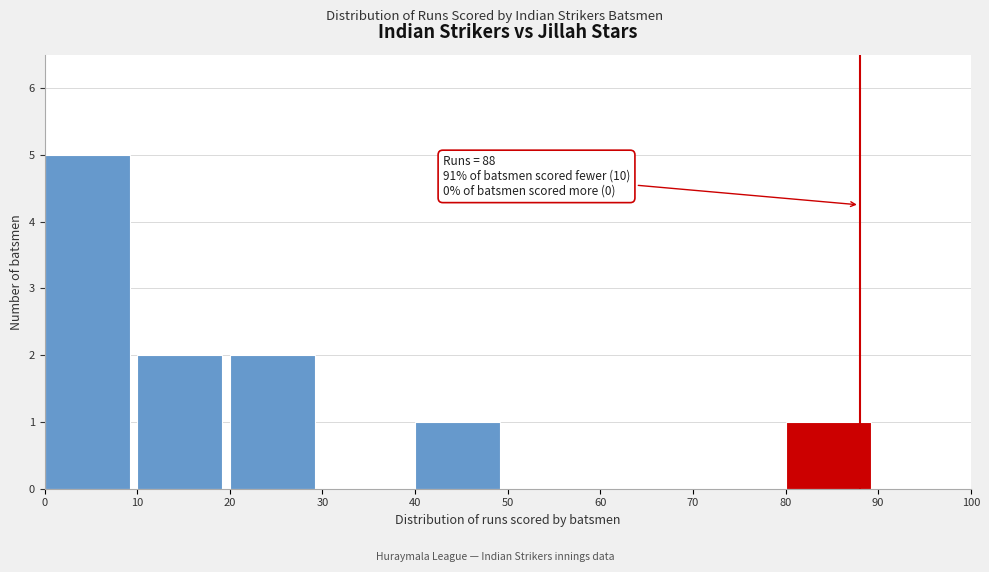

Over which range of the x-axis is the bar tallest?

0 to 10